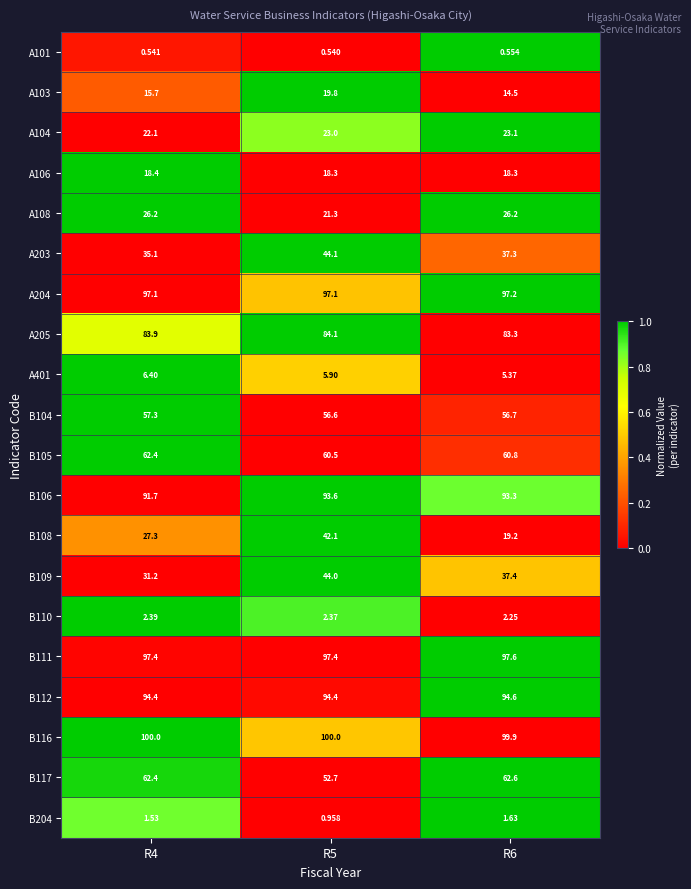

At how many categories does at least one series exceed 0?

3